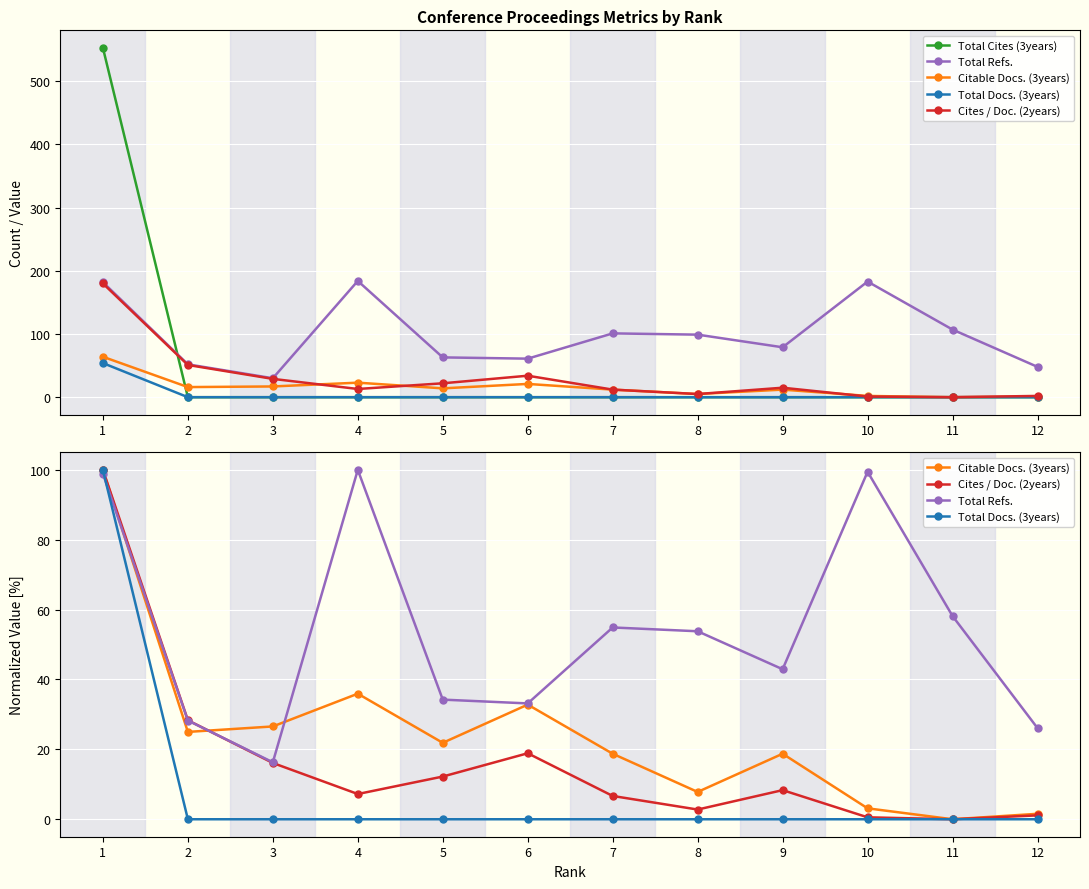

What is the average value of the Cites / Doc. (2years) series?

16.9